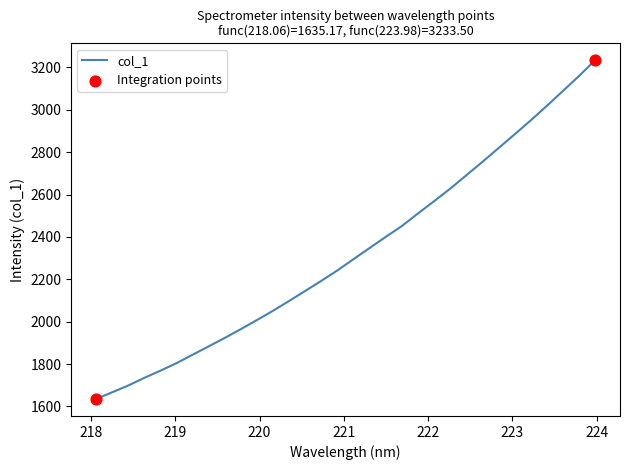

What is the minimum value shown in the chart?

1635.2